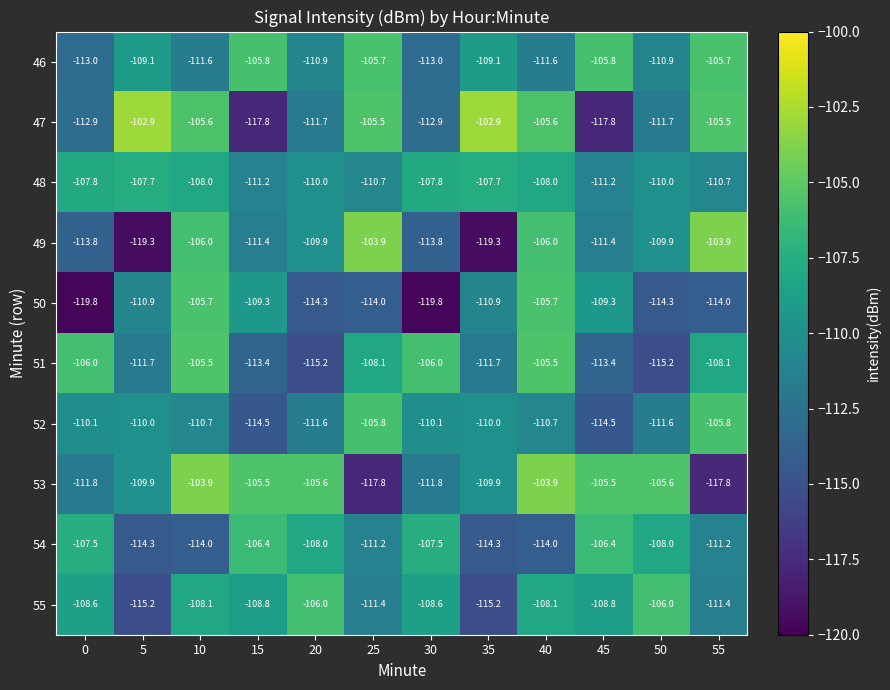

Which series changed the most between 5 and 10?

49